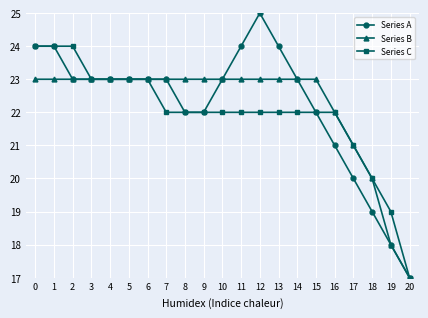

Rank the series by their maximum value, from highest to lowest.

Series A, Series C, Series B